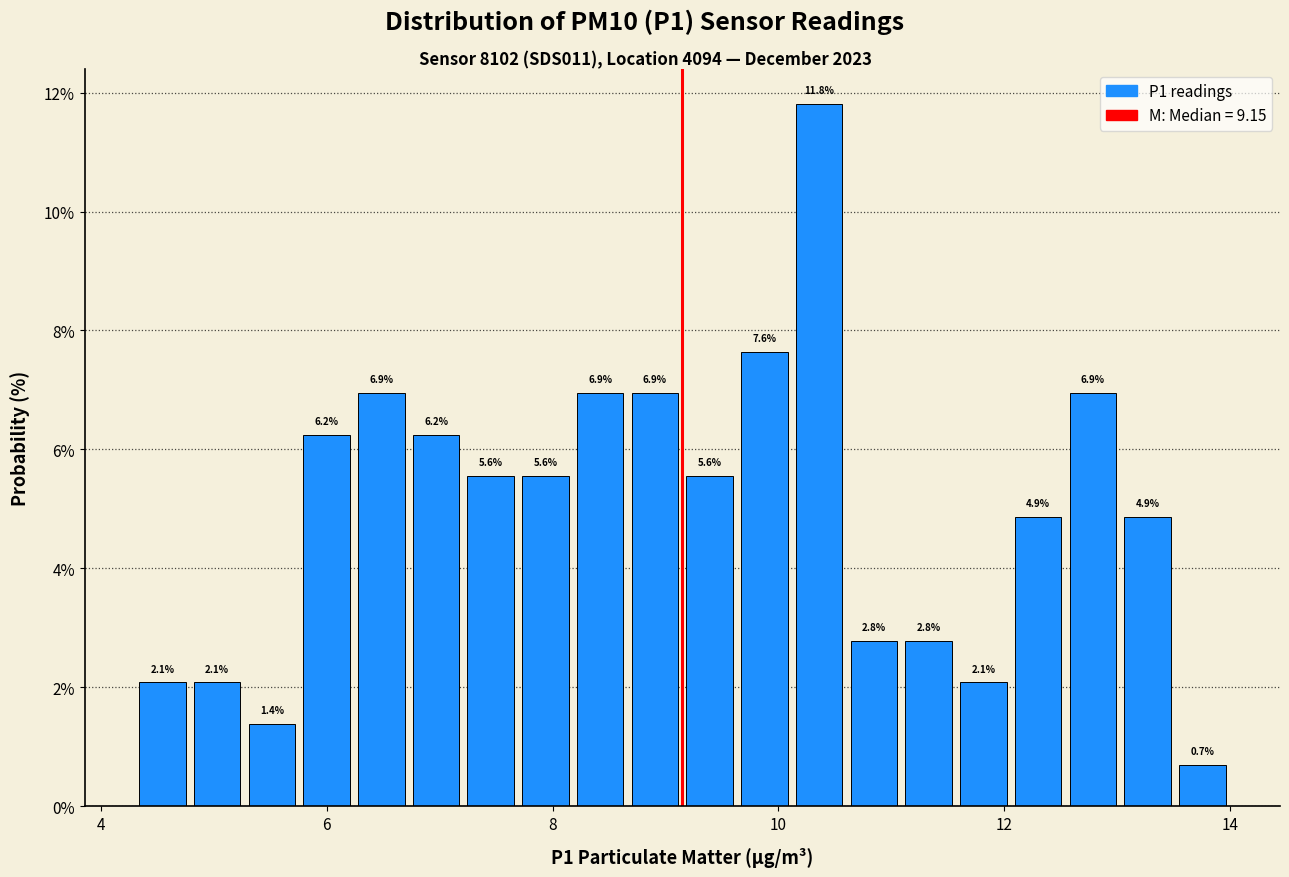

Read against the x-axis, roughly where is the centre of the tallest bar?

10.4